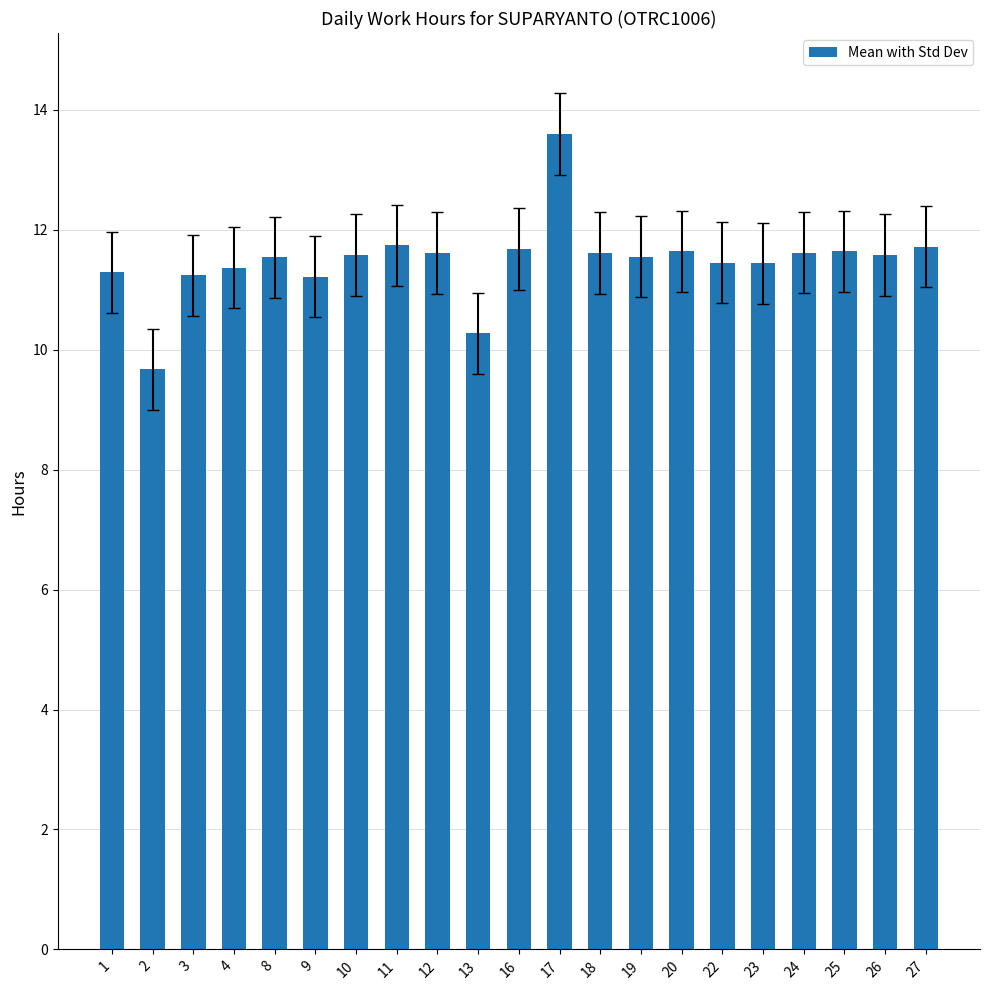

Count the number of data series in this chart.

1